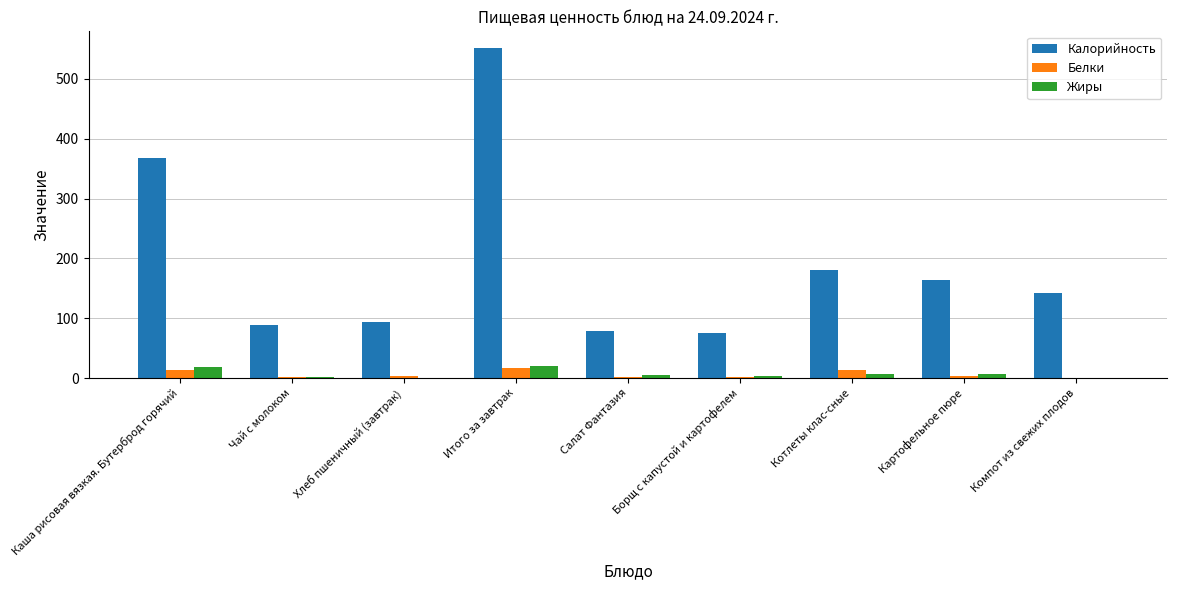

At which label is Калорийность closest to 313?

Каша рисовая вязкая. Бутерброд горячий